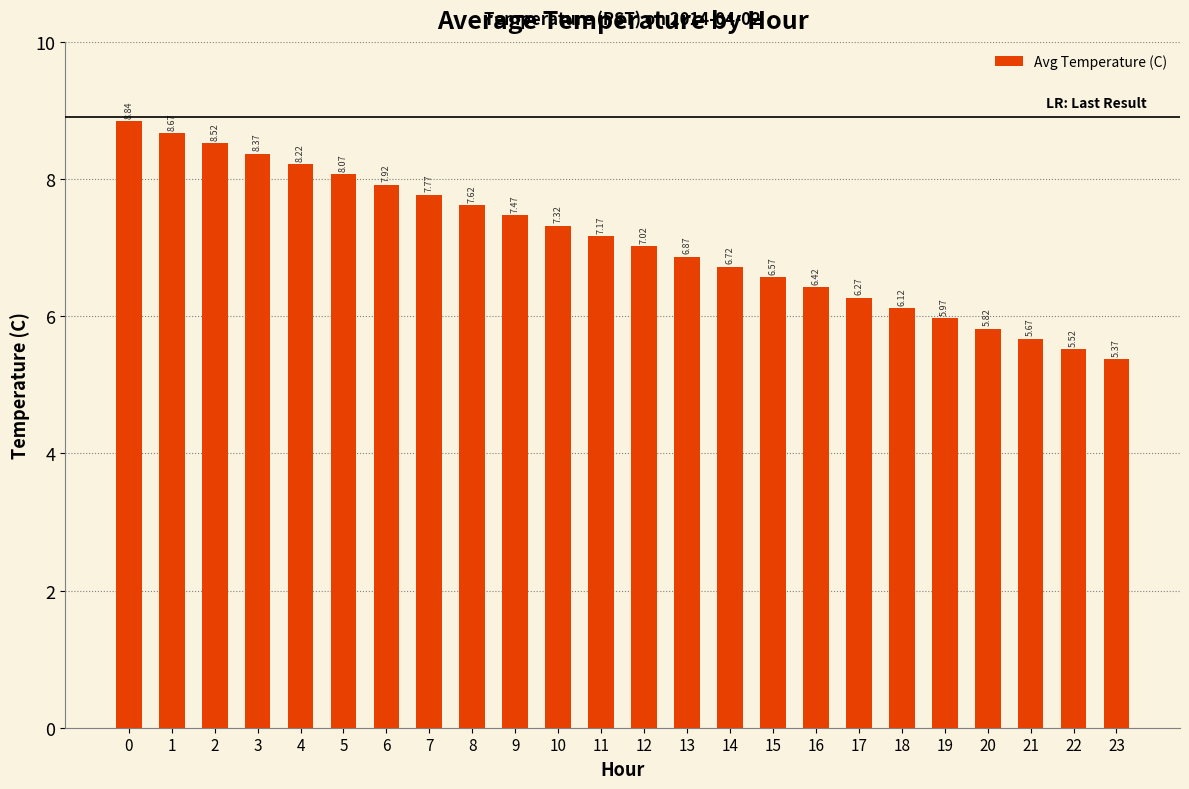

What is the greatest value displayed?

8.8